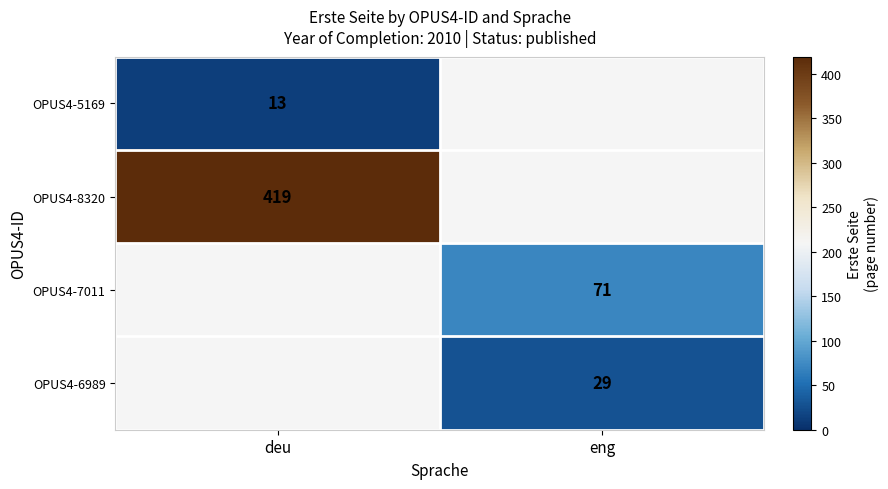

The value of OPUS4-8320 at deu is 612. True or false?

False